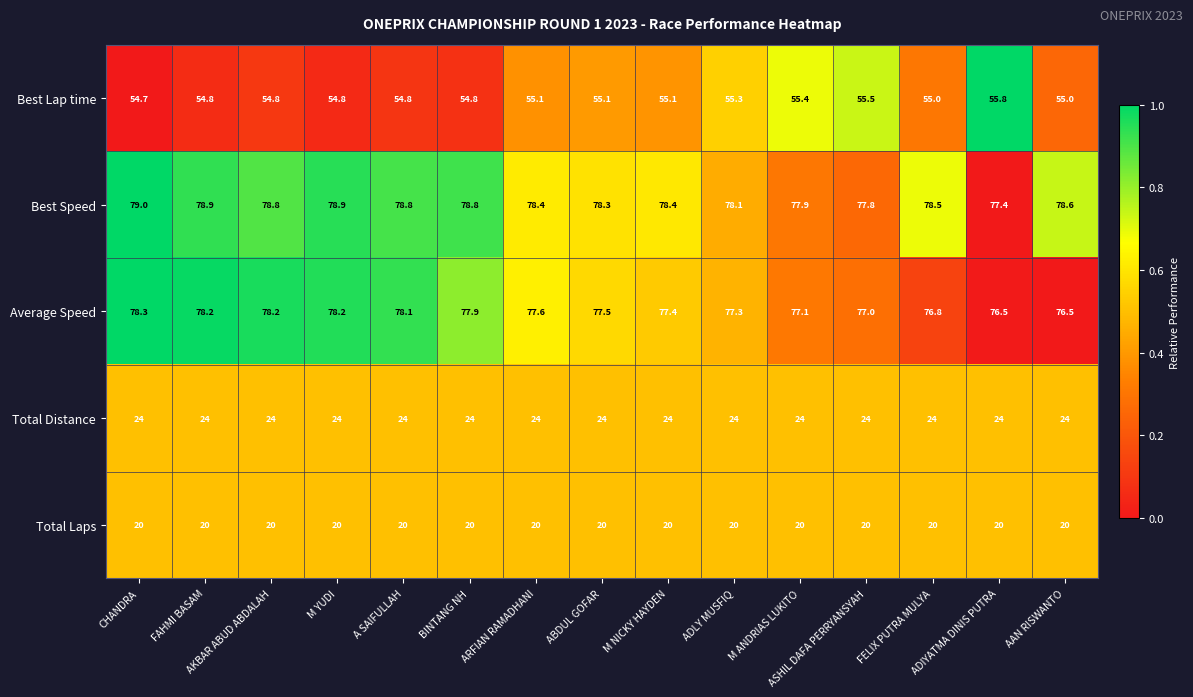

At which category does the chart reach its peak across all series?

CHANDRA